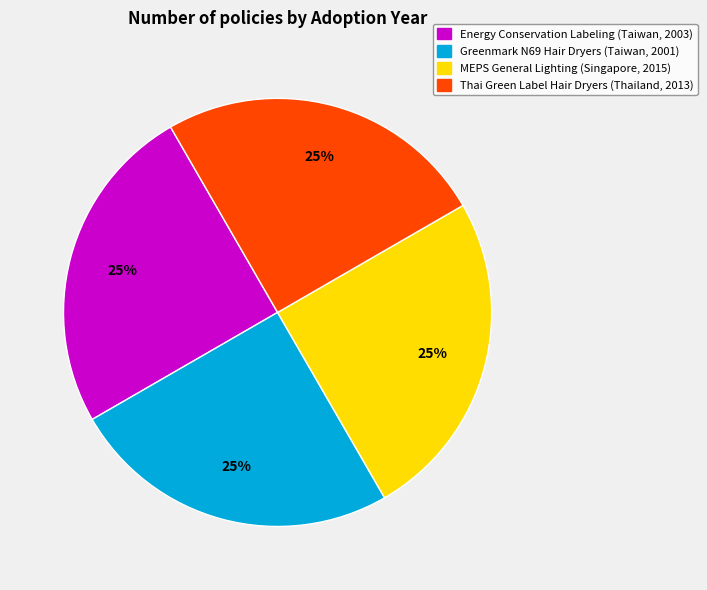

To the nearest percent, what is the combined percentage of Thai Green Label Hair Dryers (Thailand, 2013) and MEPS General Lighting (Singapore, 2015)?

50%